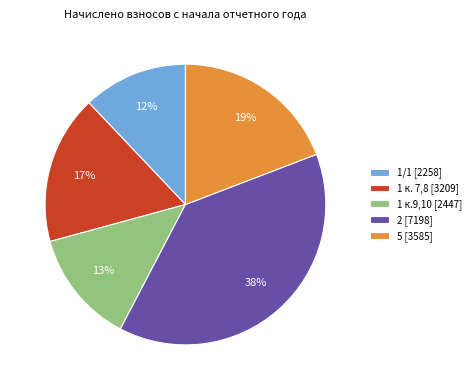

Combined, do 1 к.9,10 and 1/1 account for over 50%?

No